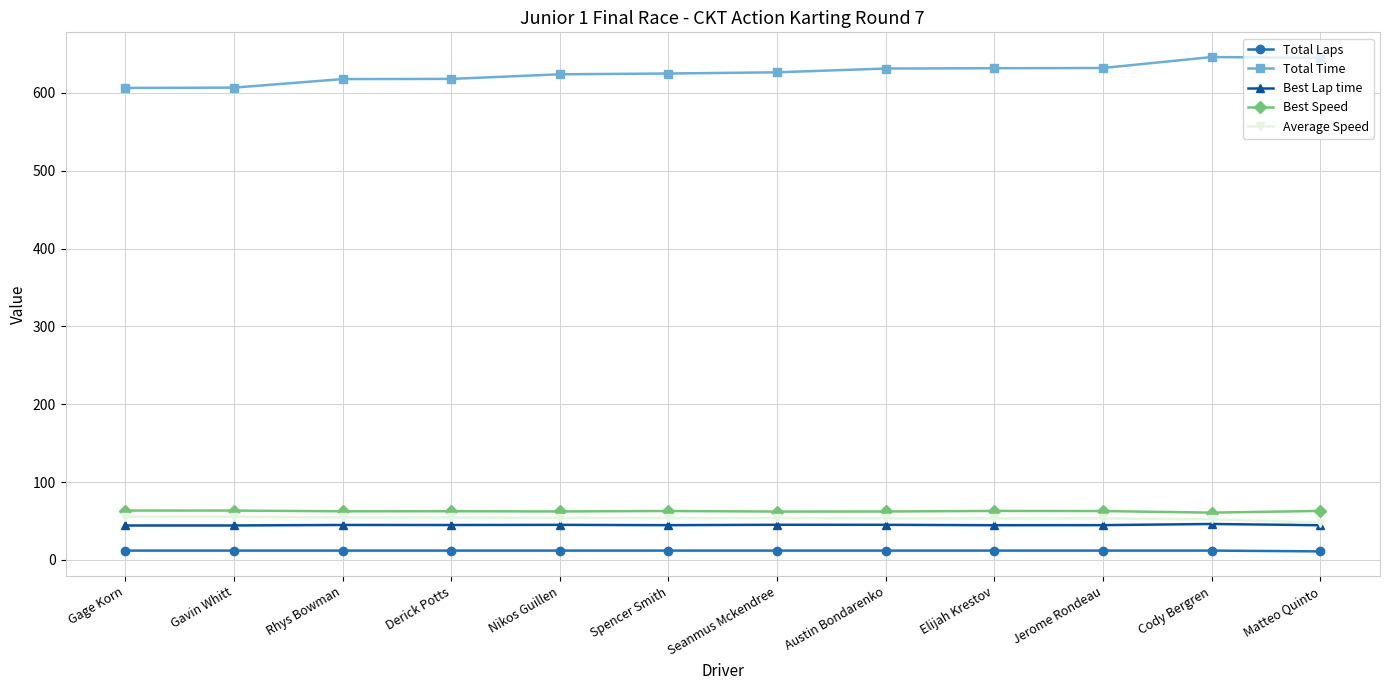

What is the maximum value for Total Time?

646.1